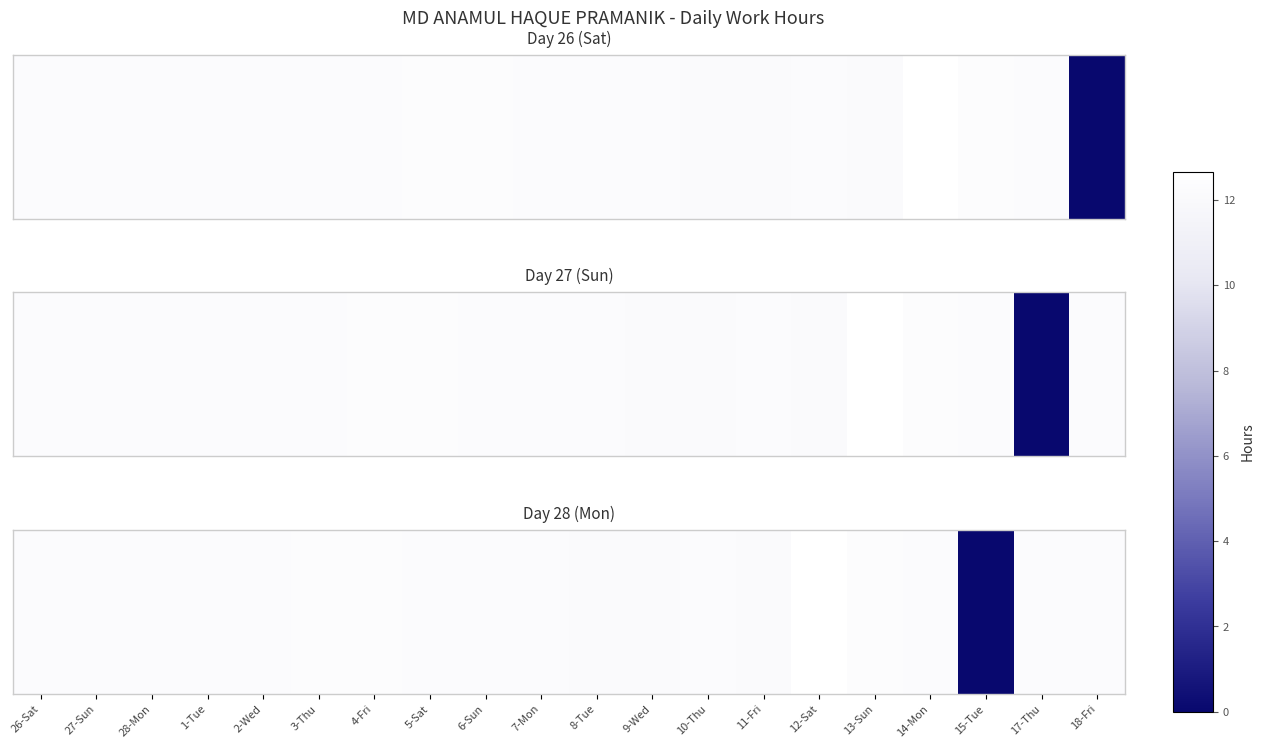

At which label does the data first exceed 12?

26-Sat